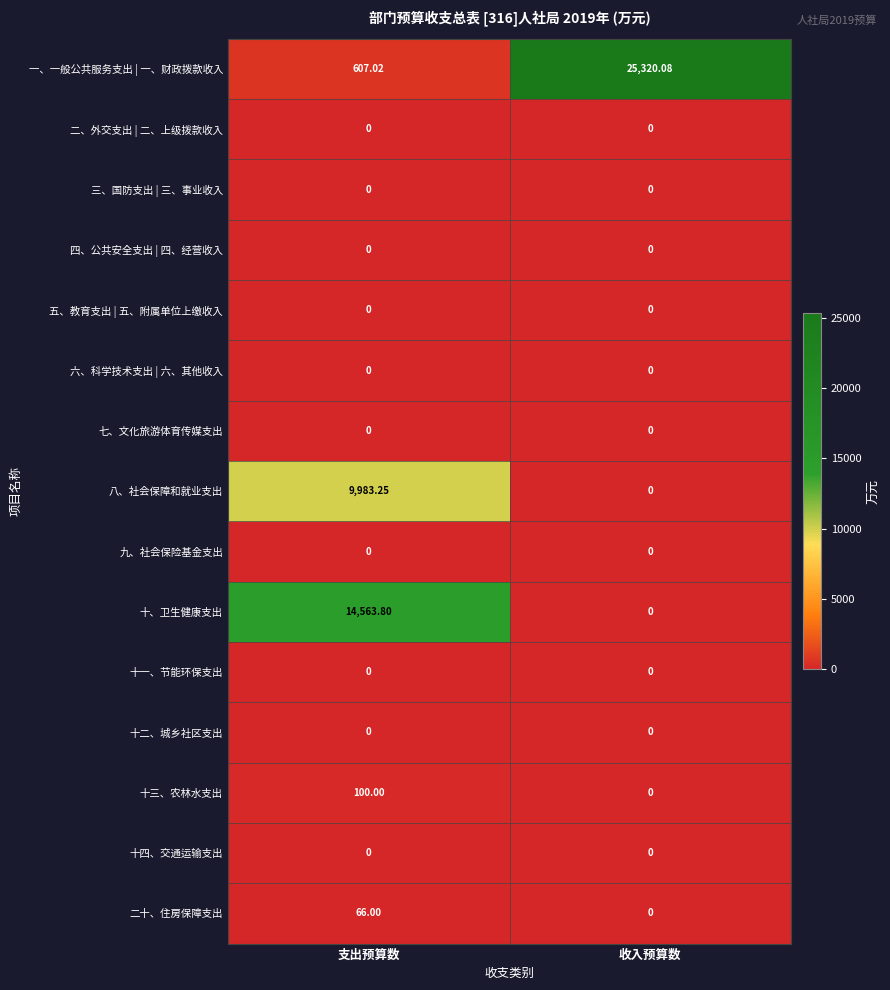

Which series has the largest total across all categories?

一、一般公共服务支出 | 一、财政拨款收入